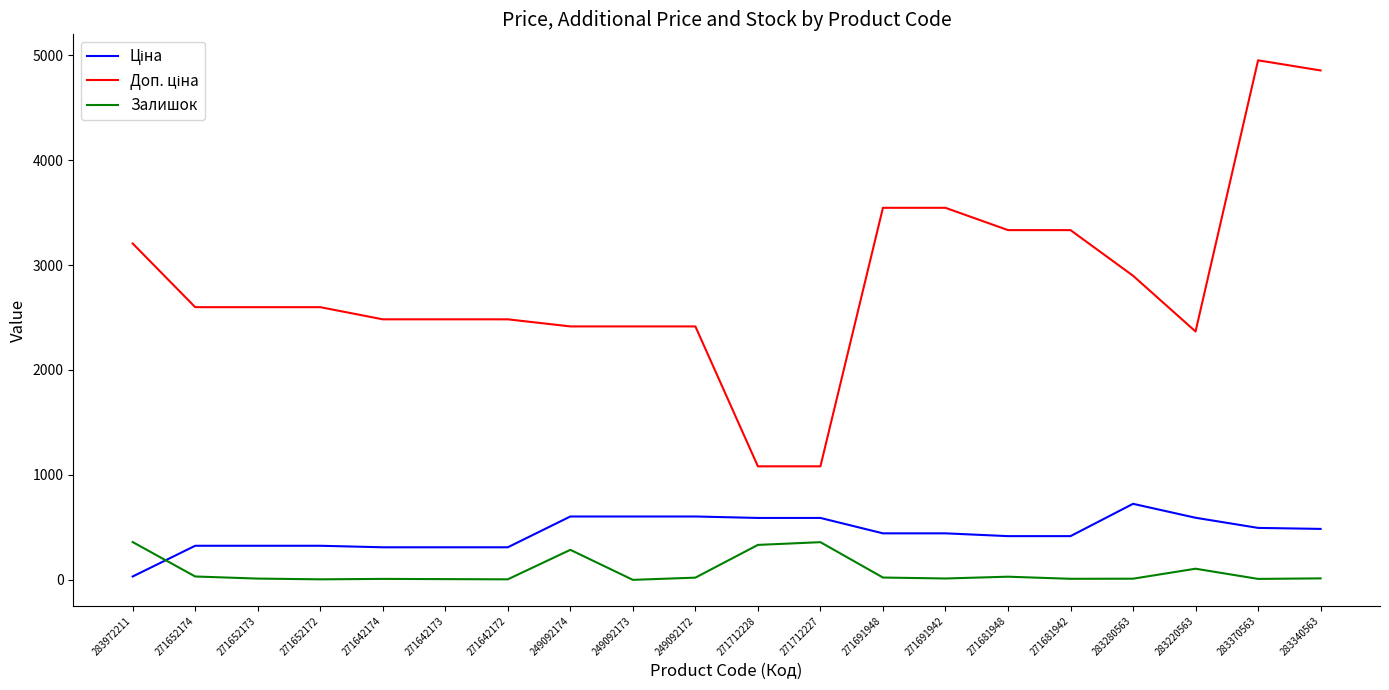

What is the greatest value displayed?

4950.4